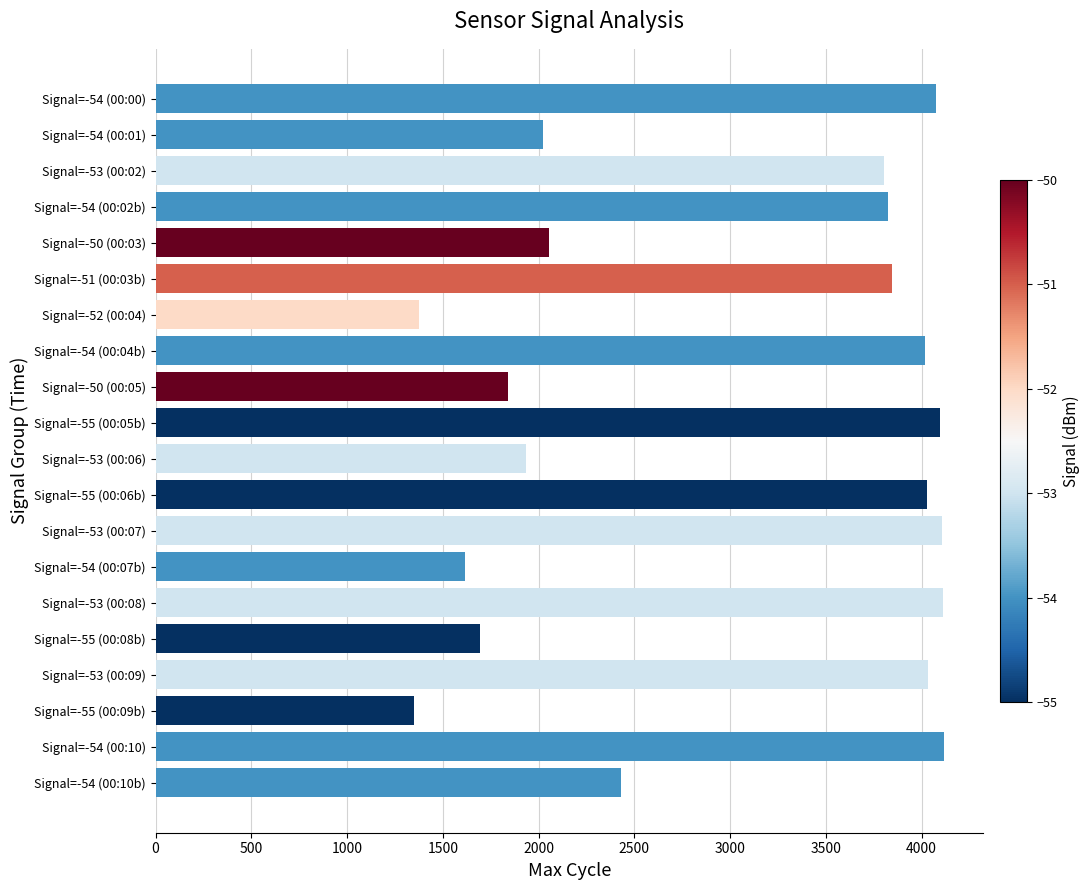

What is the sum of all values?

60385